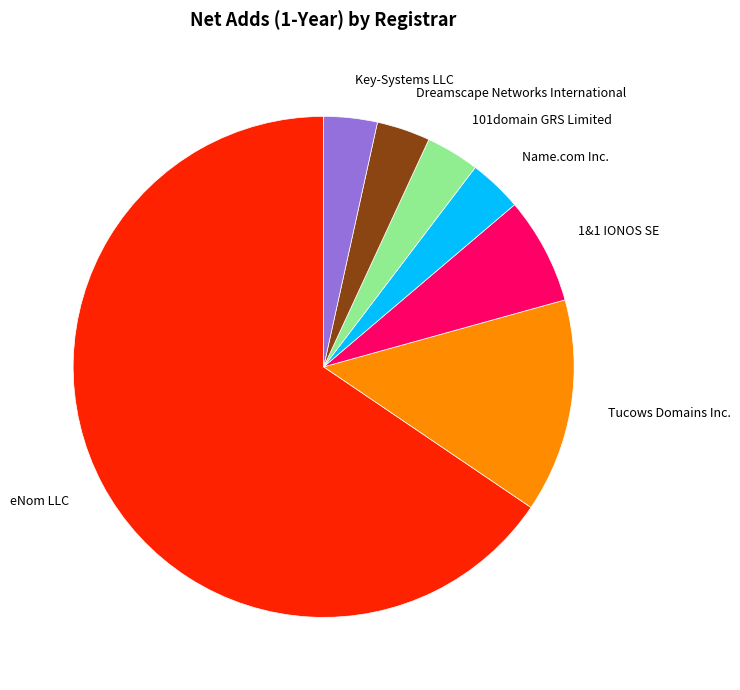

Combined, do Name.com Inc. and 101domain GRS Limited account for over 50%?

No